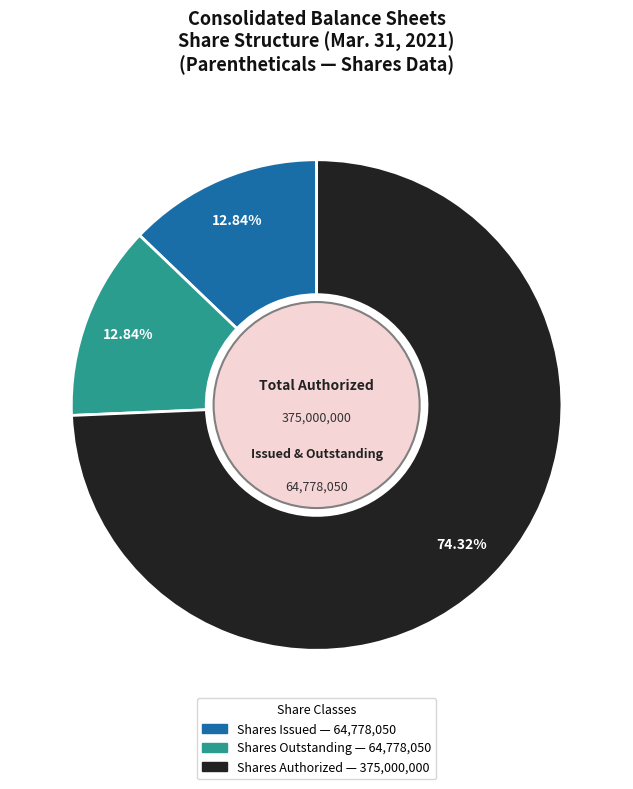

Is there any slice that represents more than half of the pie?

Yes